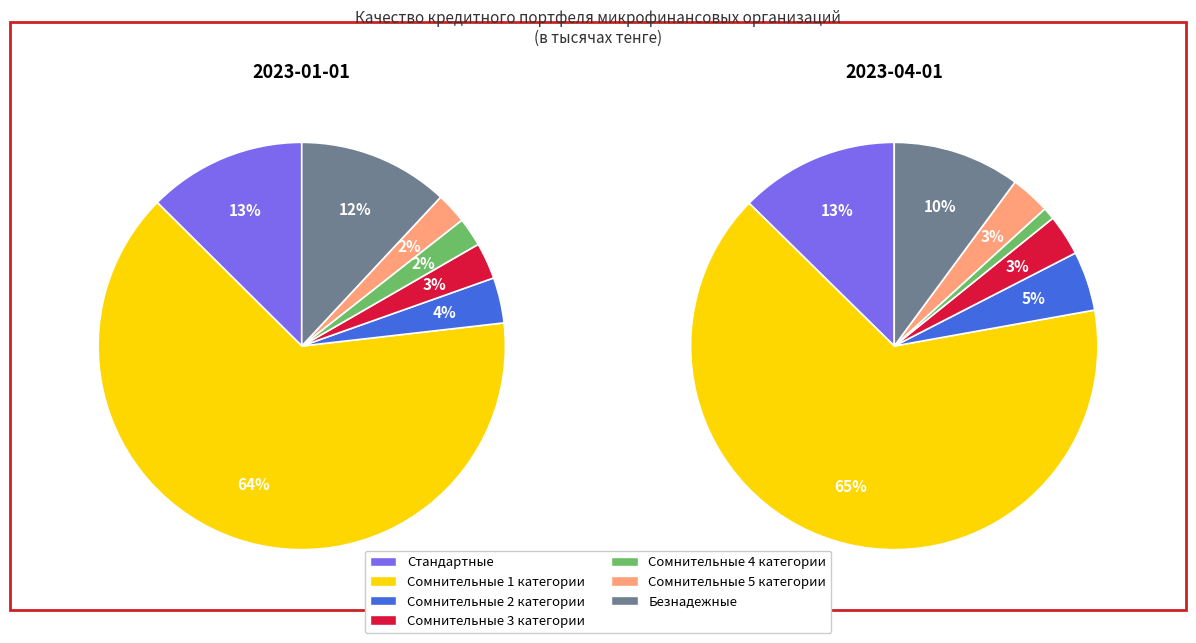

To the nearest percent, what is the combined percentage of Сомнительные 4 категории and Сомнительные 3 категории?

4%